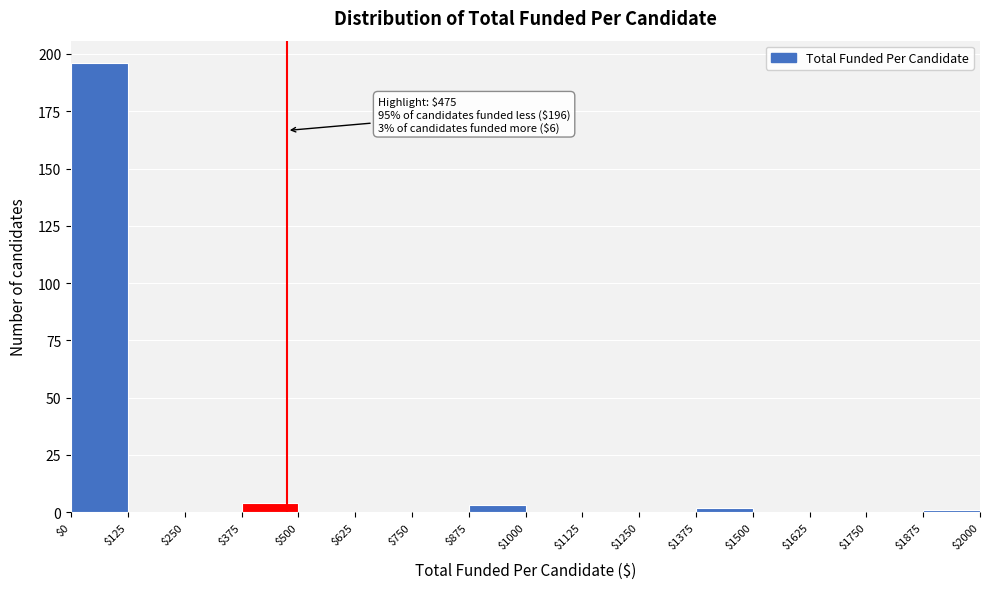

Over which range of the x-axis is the bar tallest?

$0 to $125